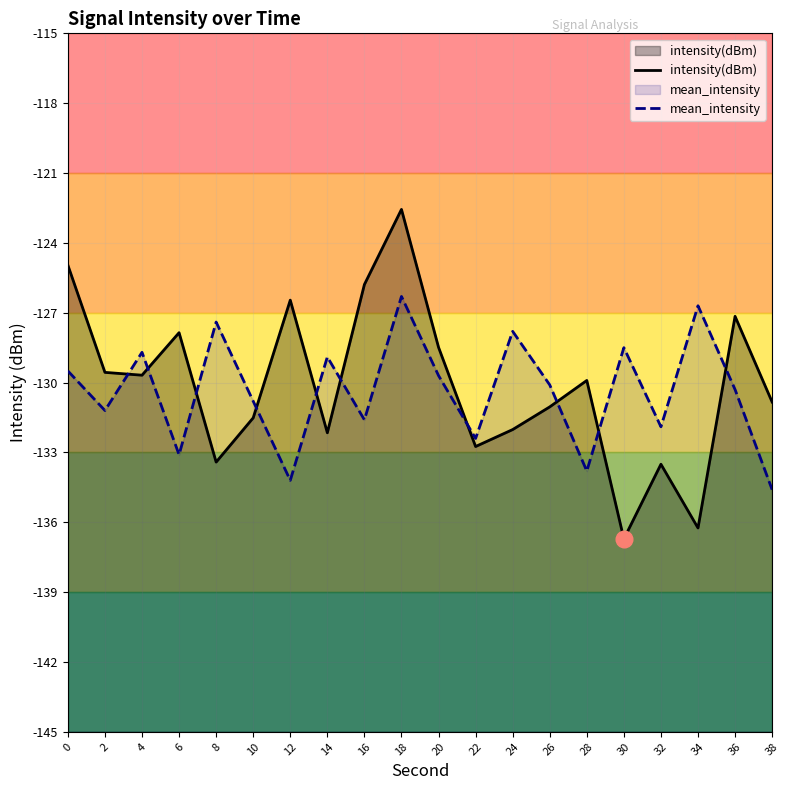

True or false: intensity(dBm) and mean_intensity intersect in this chart.

True